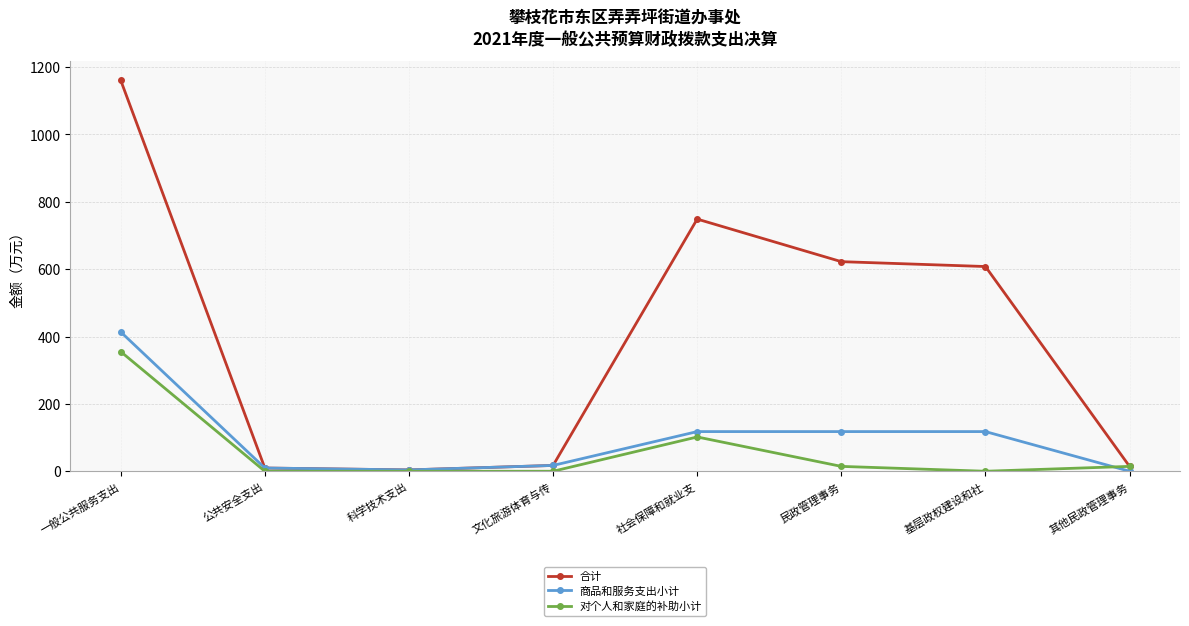

What is the label of the 7th point from the right?

公共安全支出